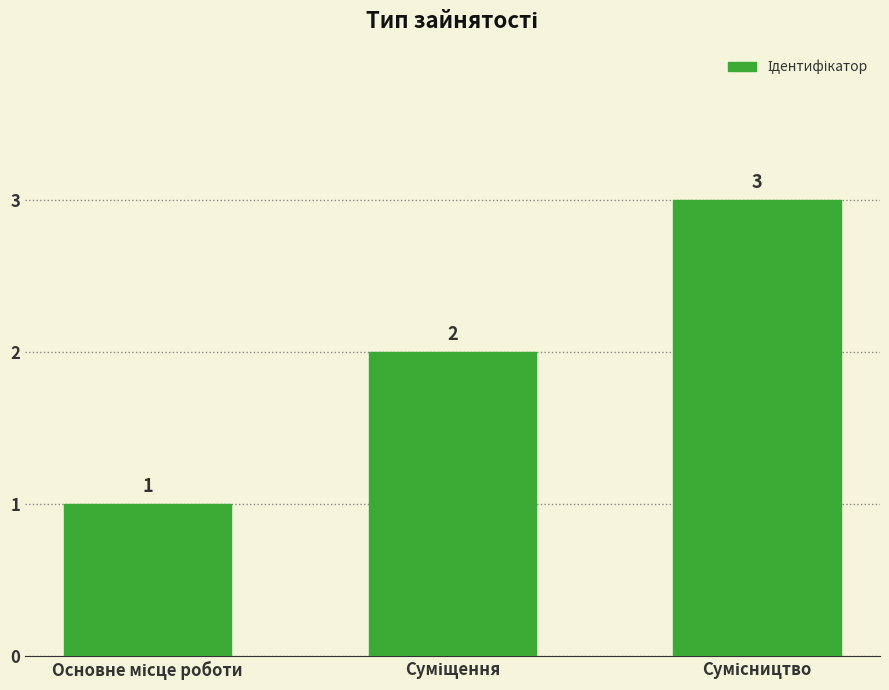

What is the value of the 1st bar from the left?

1